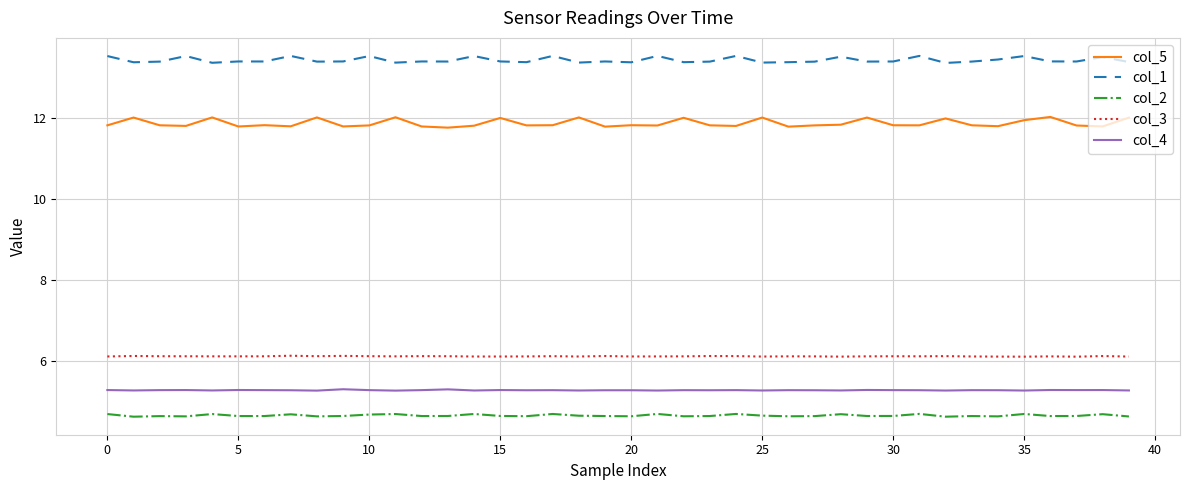

What is the maximum value for col_5?

12.0